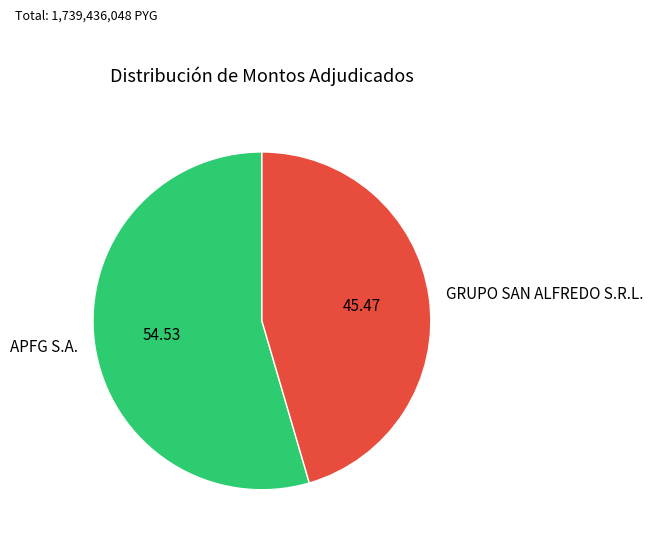

How many slices are in this pie chart?

2